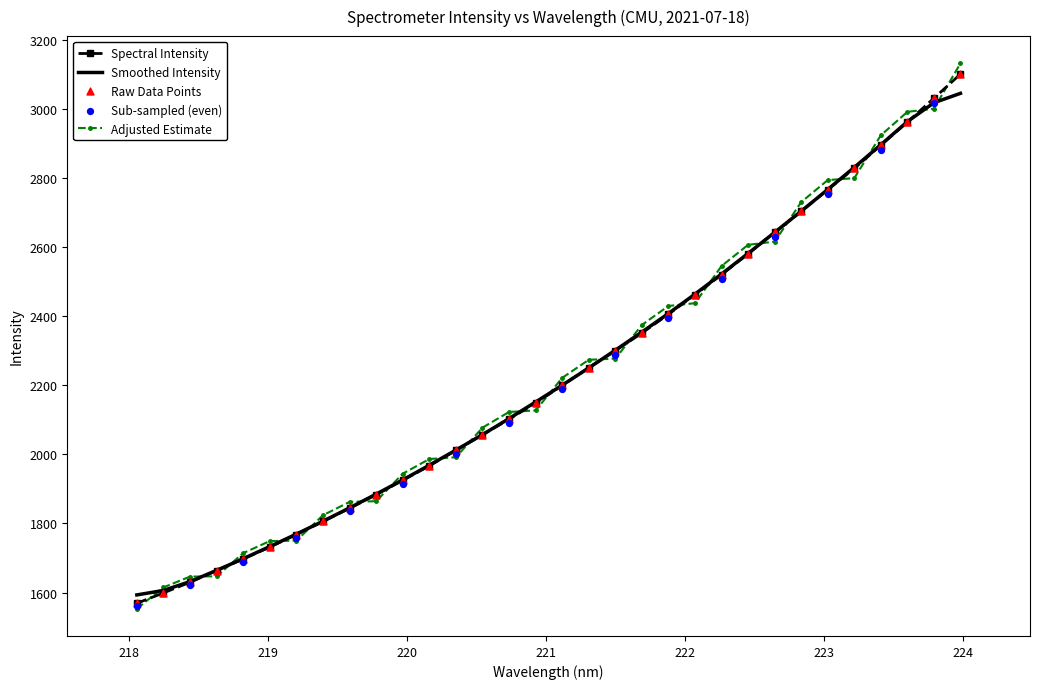

What is the change in value from 220.7354 to 221.4993?

+198.4